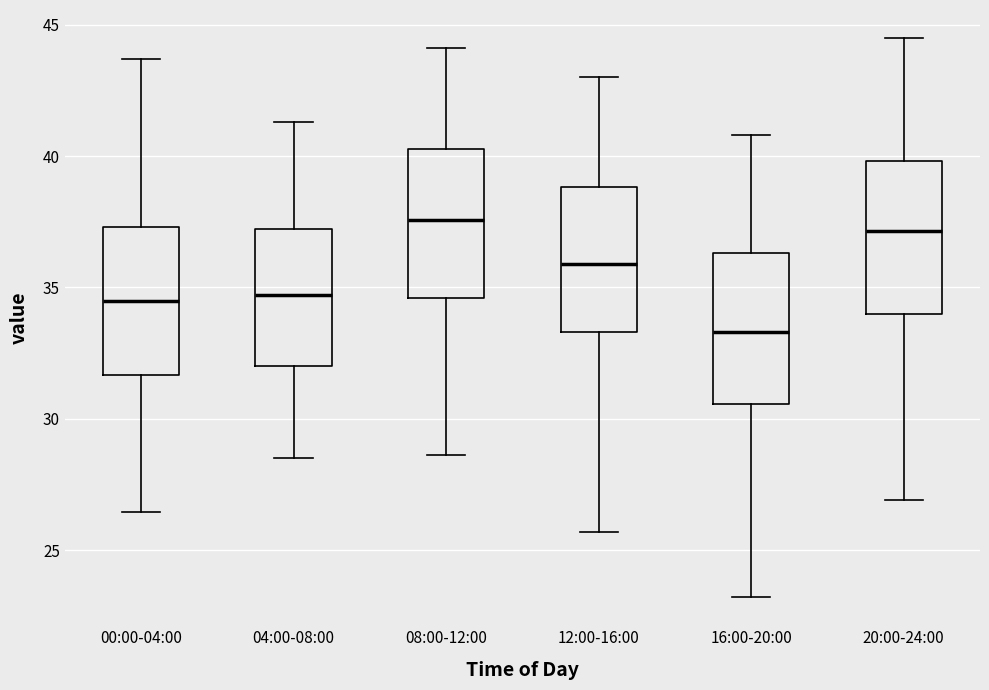

Where does the upper whisker of the box for 20:00-24:00 end on the y-axis? The values are not printed on the chart, so give them approximately, as read against the axis.

44.5